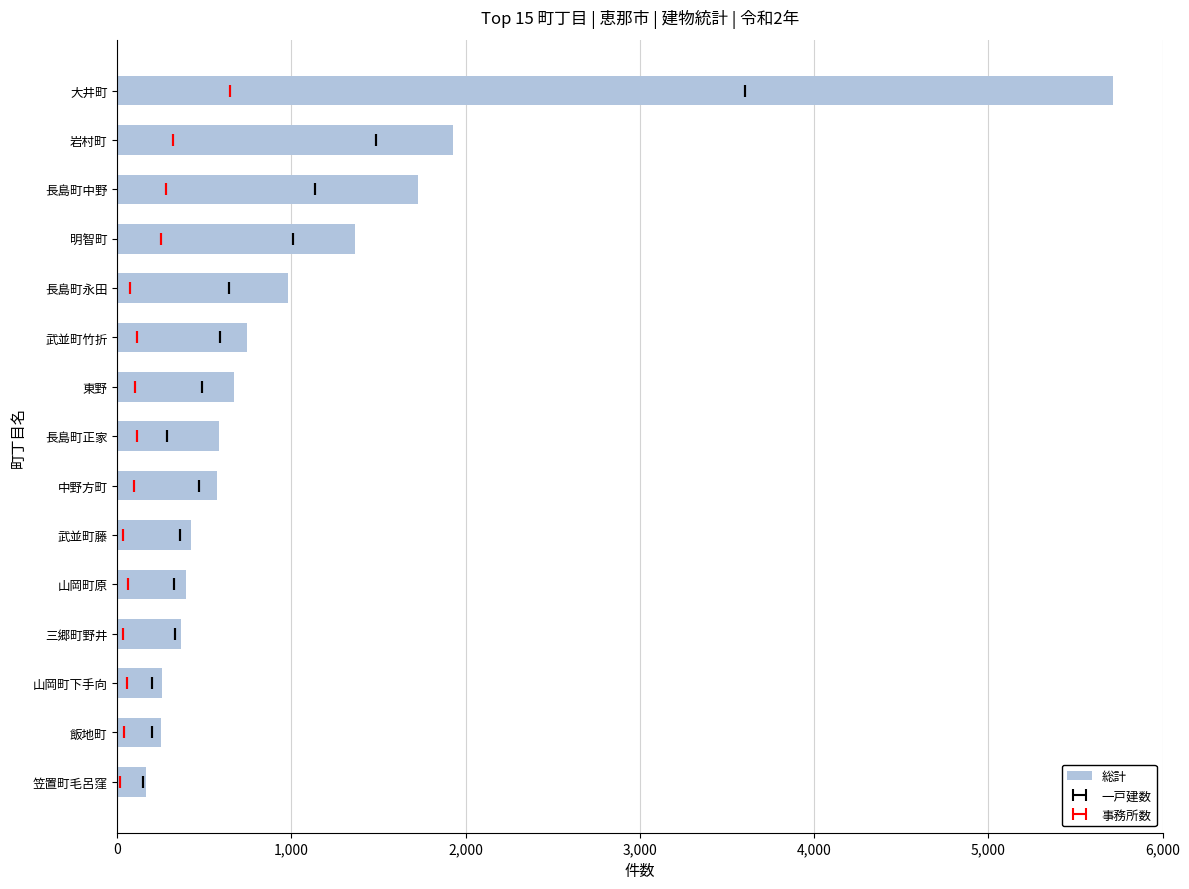

Is it true that the value at 笠置町毛呂窪 is 164?

True